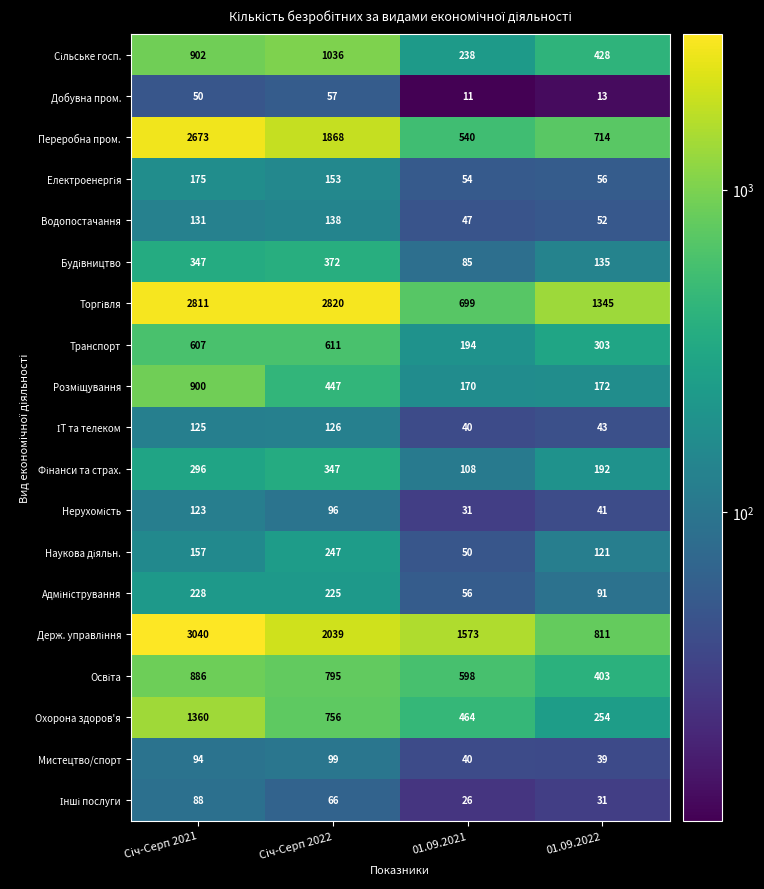

Which label corresponds to the smallest value in the chart?

01.09.2021